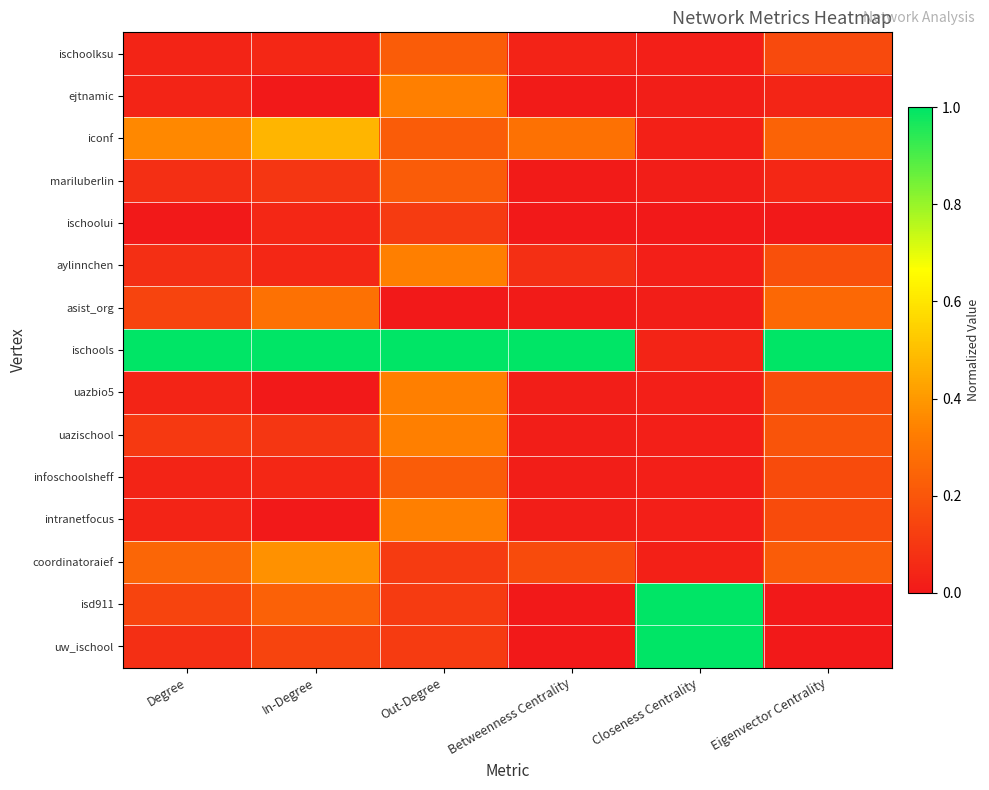

What is the spread (max minus min) of values at Out-Degree?

1.0